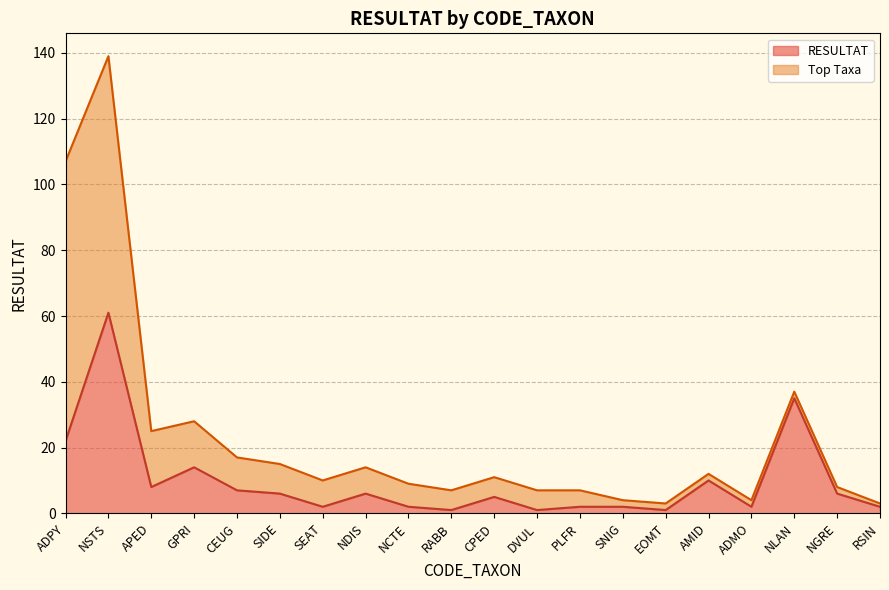

Between RSIN and CEUG, which is larger?

CEUG